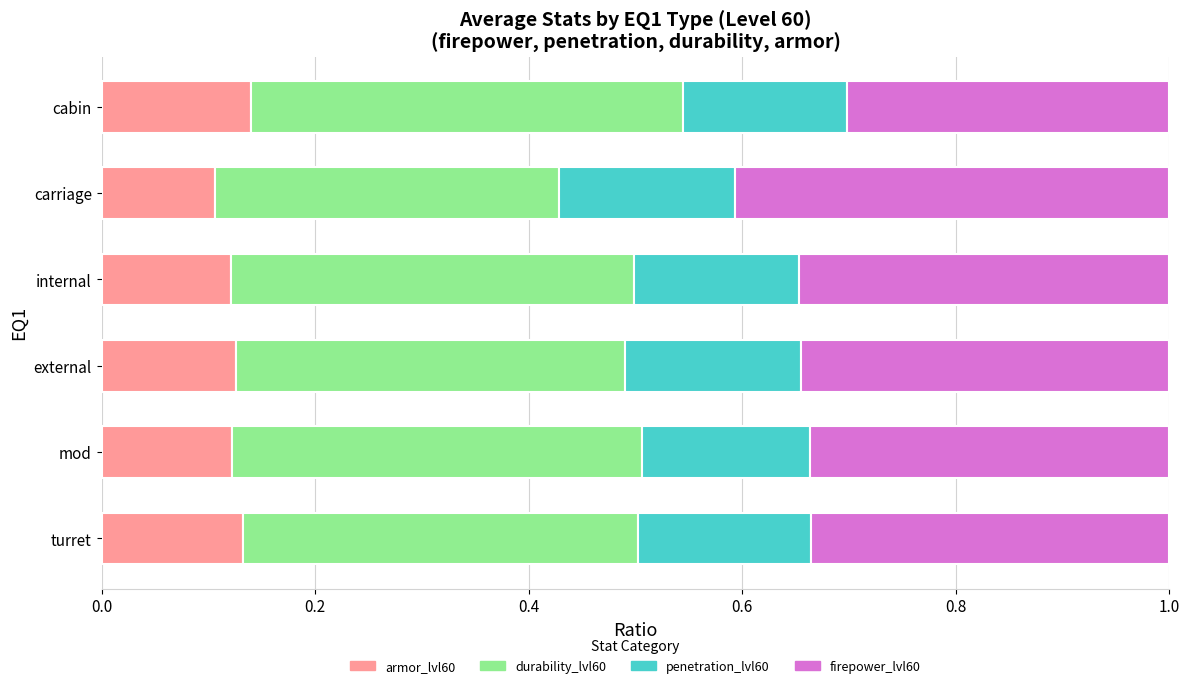

The value of armor_lvl60 at external is 0.1. True or false?

True